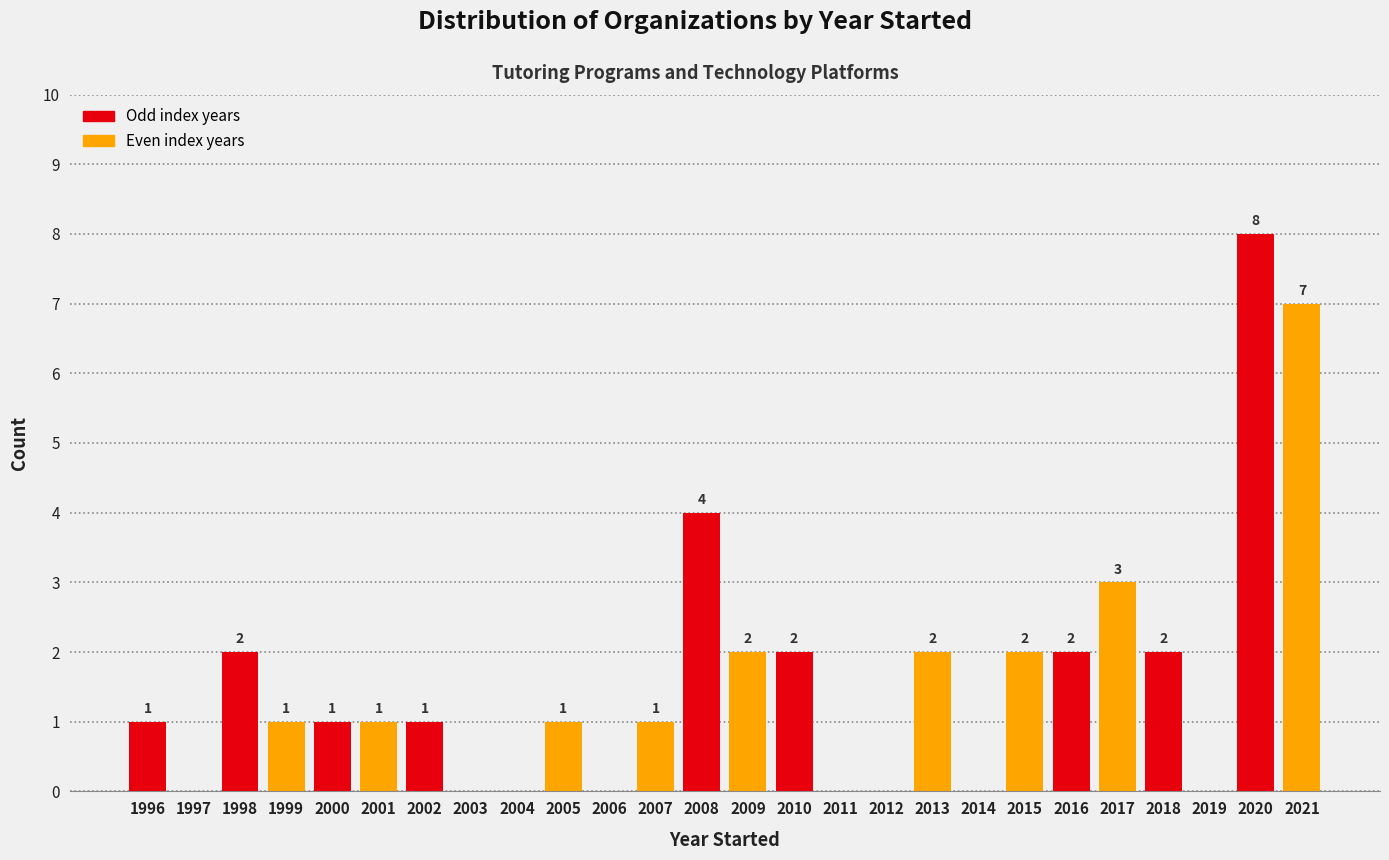

Reading left to right, extract all data points from this chart.

1996=1	1997=0	1998=2	1999=1	2000=1	2001=1	2002=1	2003=0	2004=0	2005=1	2006=0	2007=1	2008=4	2009=2	2010=2	2011=0	2012=0	2013=2	2014=0	2015=2	2016=2	2017=3	2018=2	2019=0	2020=8	2021=7